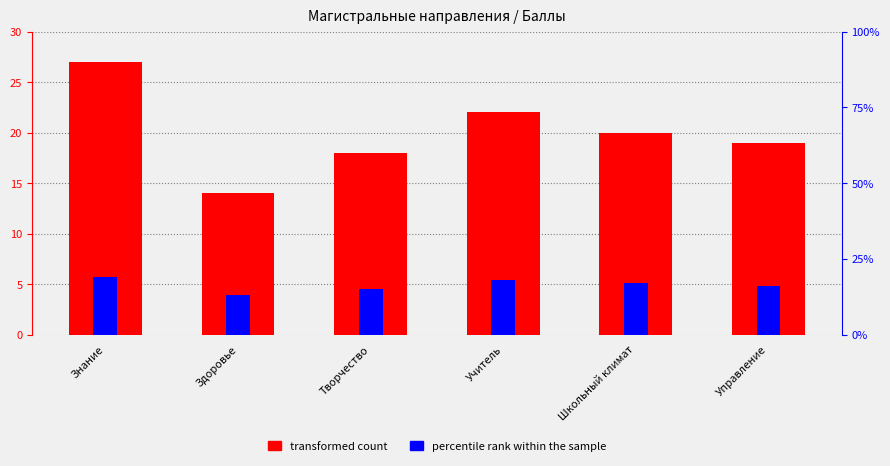

At which category is the sum across all series the highest?

Знание